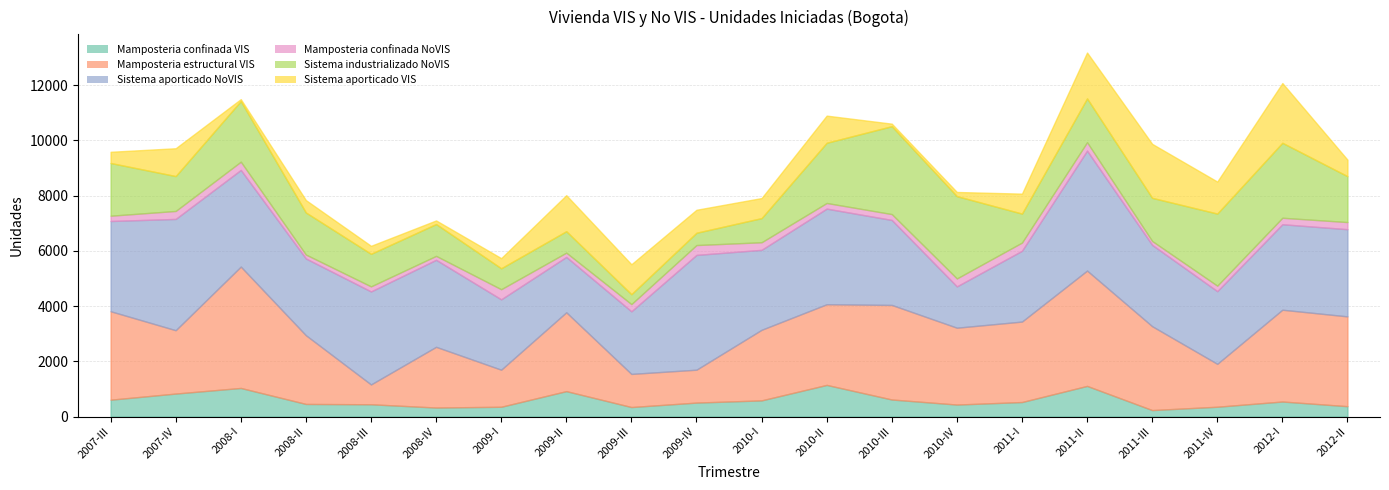

At which label is Sistema aporticado NoVIS closest to 2918?

2010-I